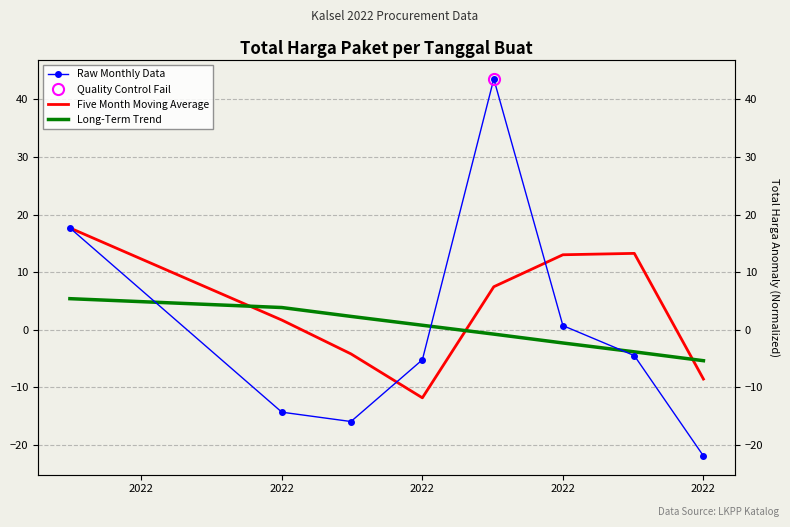

How many times do Raw Monthly Data and Five Month Moving Average cross each other?

2